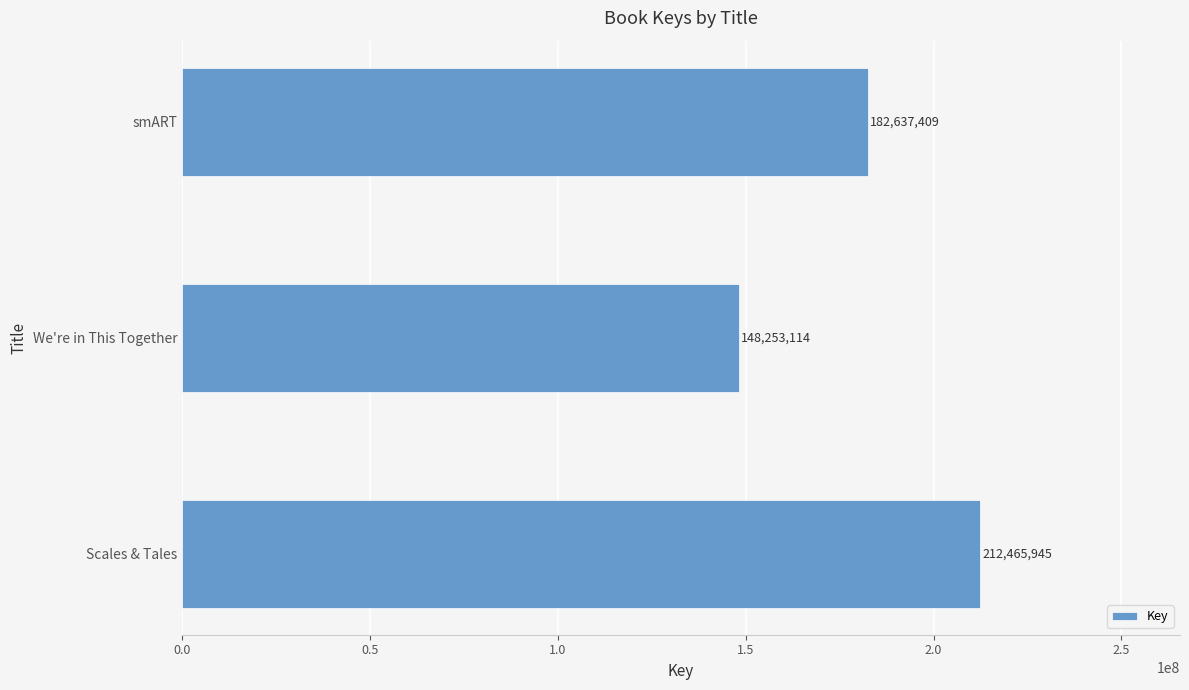

Which has a higher value, smART or Scales & Tales?

Scales & Tales